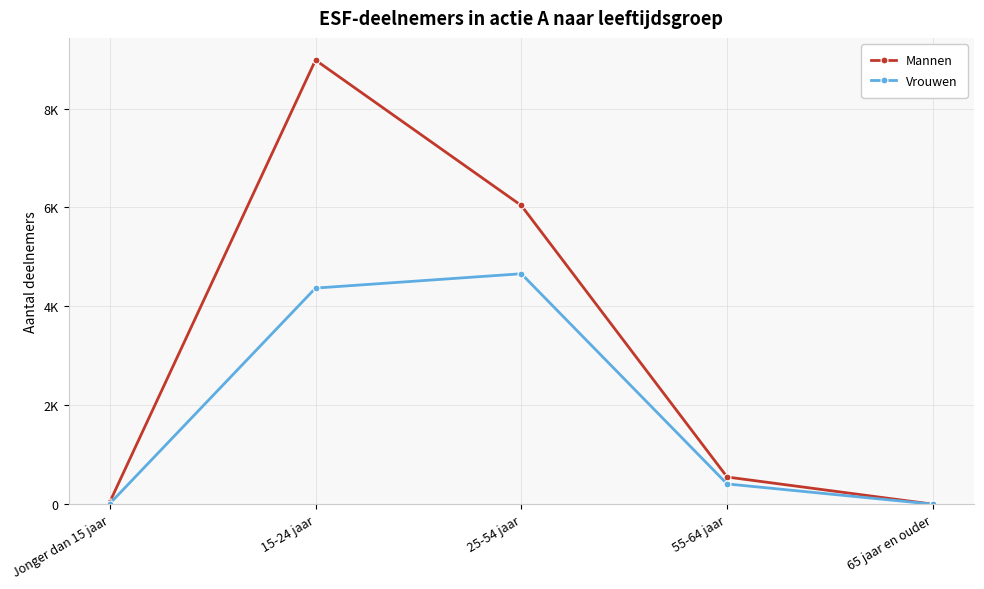

Rank the series by their average value, from highest to lowest.

Mannen, Vrouwen